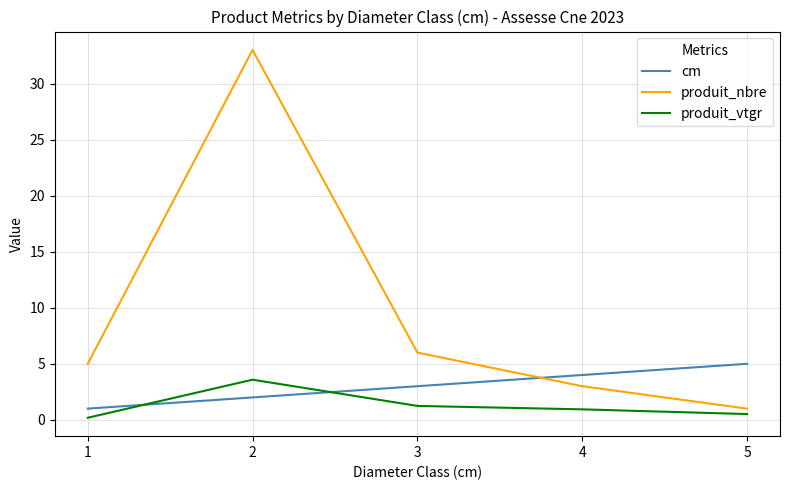

True or false: produit_nbre has more than 1 interior local peaks.

False